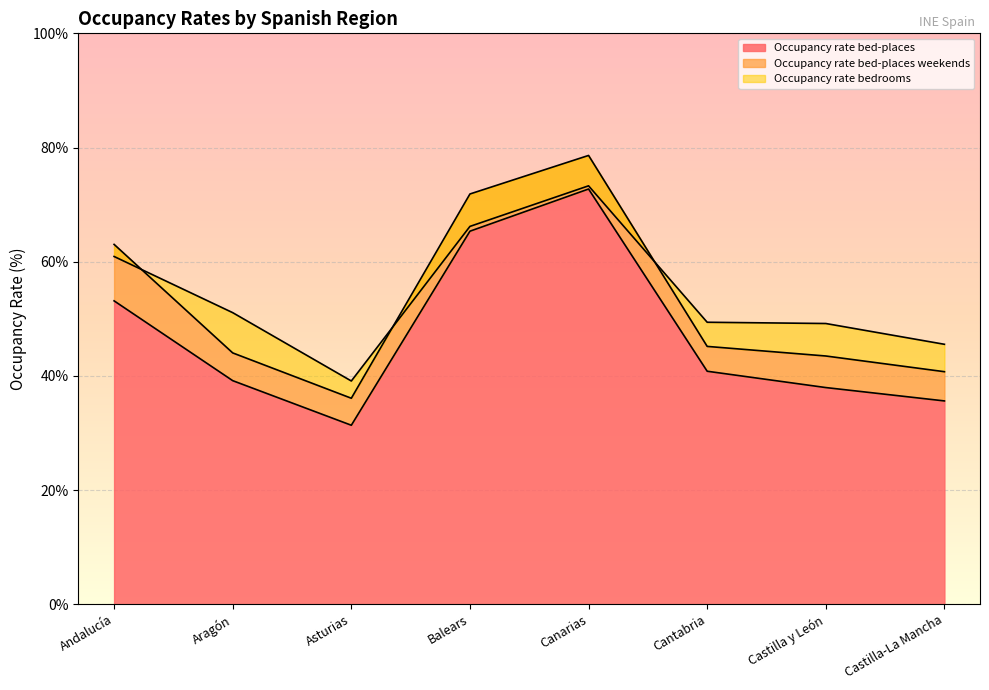

Where is Occupancy rate bed-places nearest to the value 52?

Andalucía